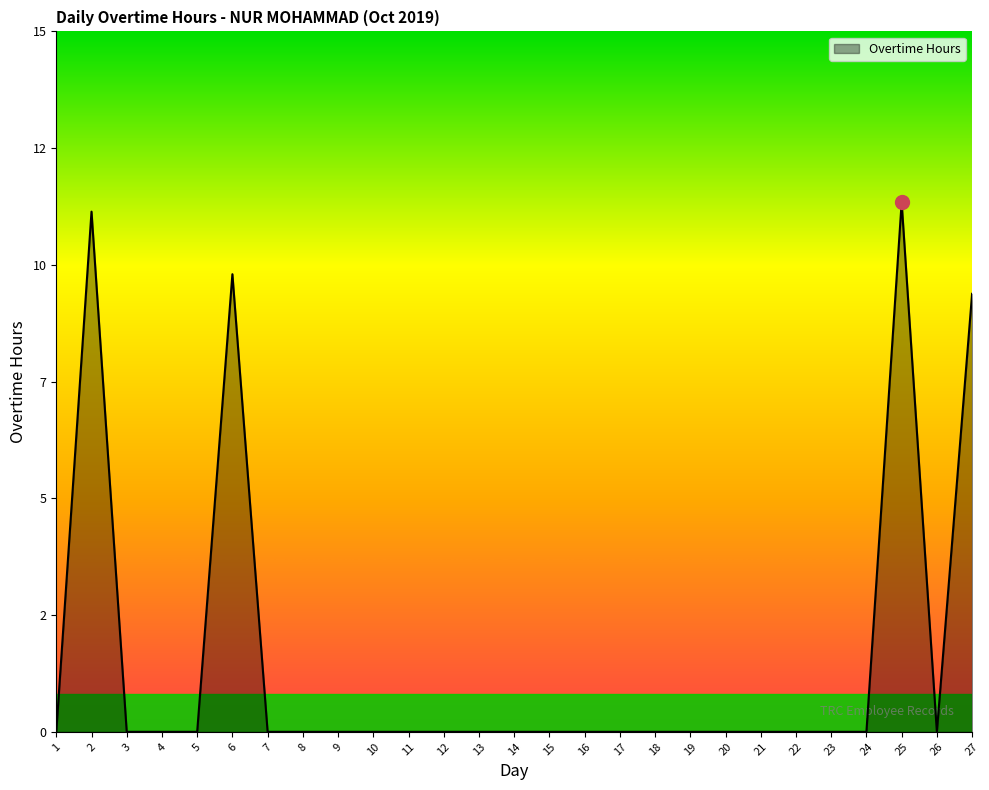

Where is the data nearest to the value 5?

27